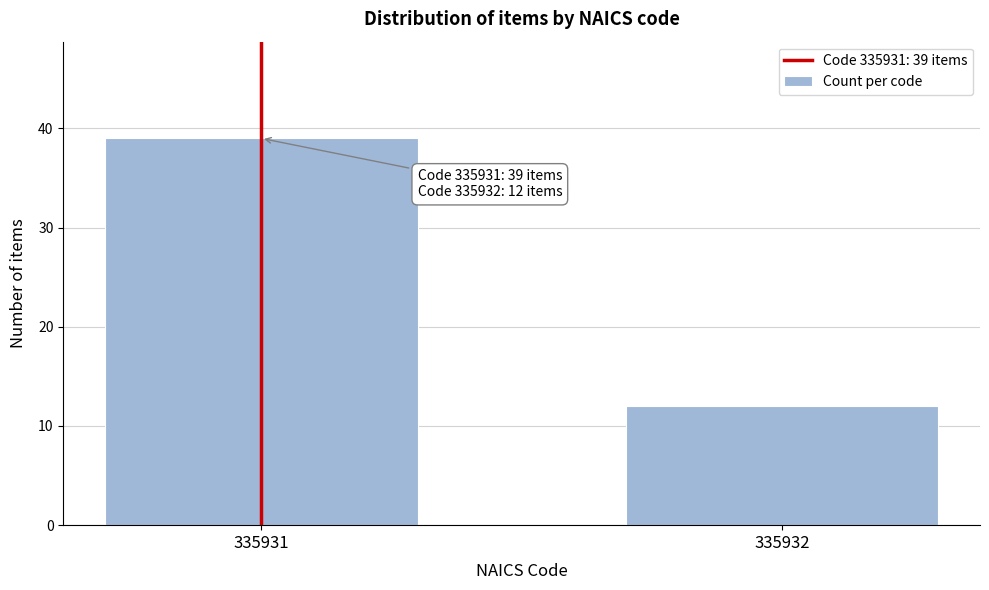

Reading left to right, list all the values displayed in this chart.

39	12